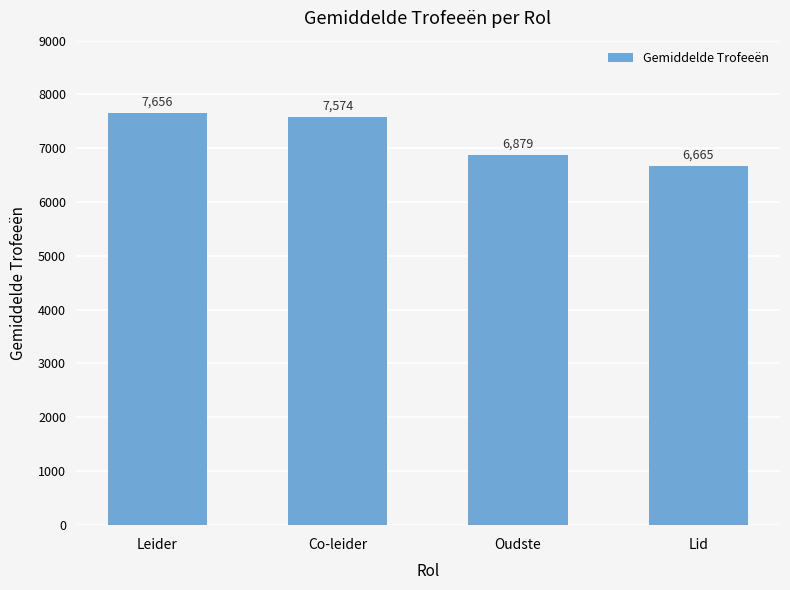

How many bars are there in total?

4